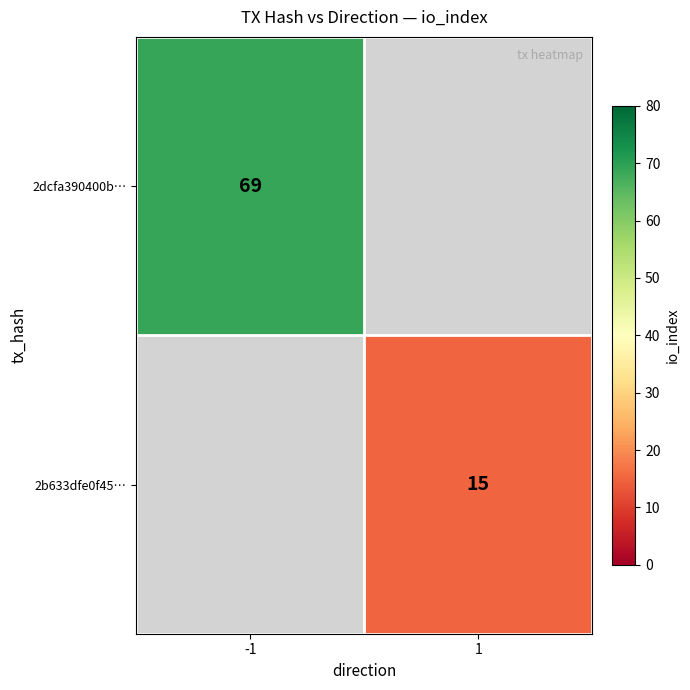

The value of 2dcfa390400b… at -1 is 69. True or false?

True